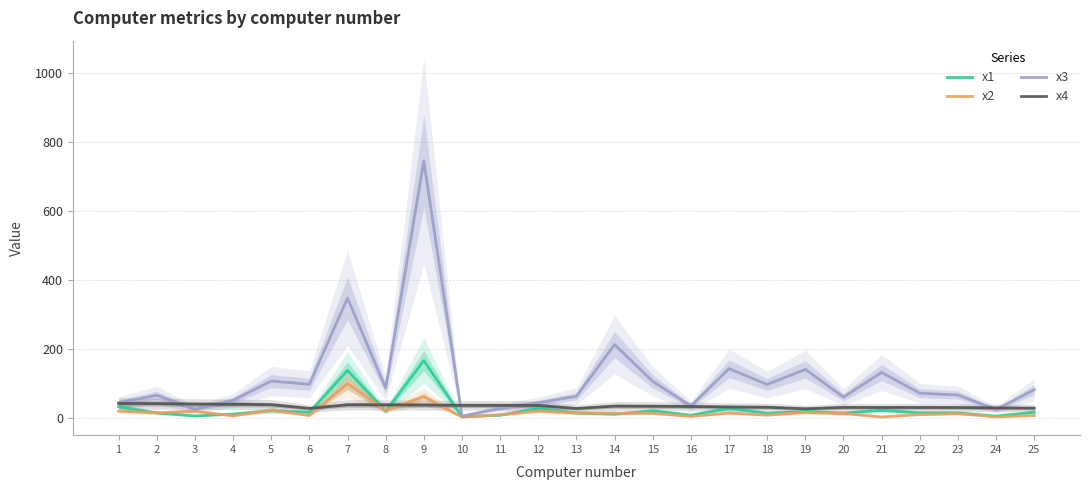

Reading left to right, list all the values displayed in this chart.

x1: 1=31.3	2=13.4	3=4.5	4=10.0	5=20.0	6=15.0	7=137.1	8=17.9	9=165.4	10=2.0	11=6.8	12=27.1	13=13.4	14=9.8	15=19.5	16=6.8	17=27.0	18=12.4	19=17.7	20=12.7	21=21.4	22=13.5	23=13.4	24=4.2	25=15.5
x2: 1=18.9	2=13.7	3=18.5	4=4.8	5=21.8	6=5.8	7=99.0	8=20.1	9=60.6	10=1.4	11=8.0	12=18.9	13=13.2	14=12.6	15=12.2	16=3.2	17=13.0	18=6.9	19=15.0	20=11.9	21=1.6	22=8.6	23=11.5	24=1.9	25=5.8
x3: 1=43.0	2=64.7	3=24.0	4=50.0	5=106.0	6=96.6	7=347.0	8=85.6	9=745.0	10=4.1	11=26.8	12=42.7	13=61.8	14=212.0	15=105.0	16=33.5	17=142.0	18=96.0	19=140.0	20=59.3	21=131.0	22=70.7	23=65.4	24=23.1	25=80.8
x4: 1=40.9	2=40.5	3=38.9	4=38.5	5=37.3	6=26.5	7=37.0	8=36.8	9=36.3	10=35.3	11=35.3	12=35.0	13=26.2	14=33.1	15=32.7	16=32.1	17=30.5	18=29.8	19=25.4	20=29.3	21=29.2	22=29.2	23=29.1	24=27.9	25=27.2